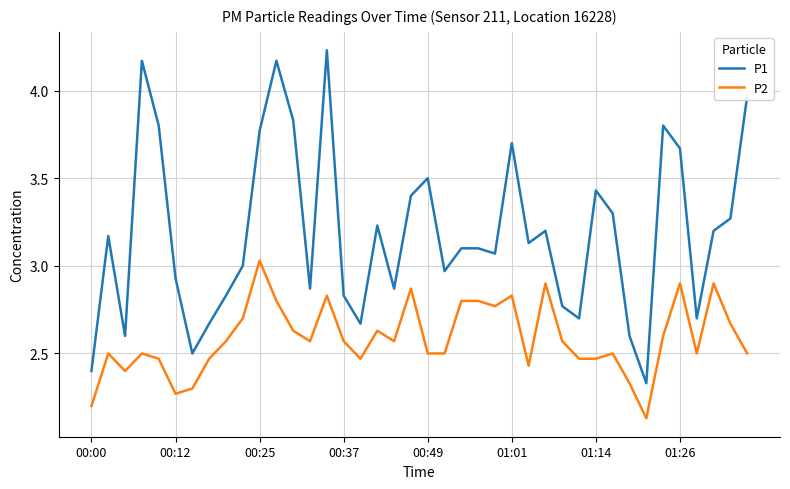

Which series has the widest spread of values?

P1